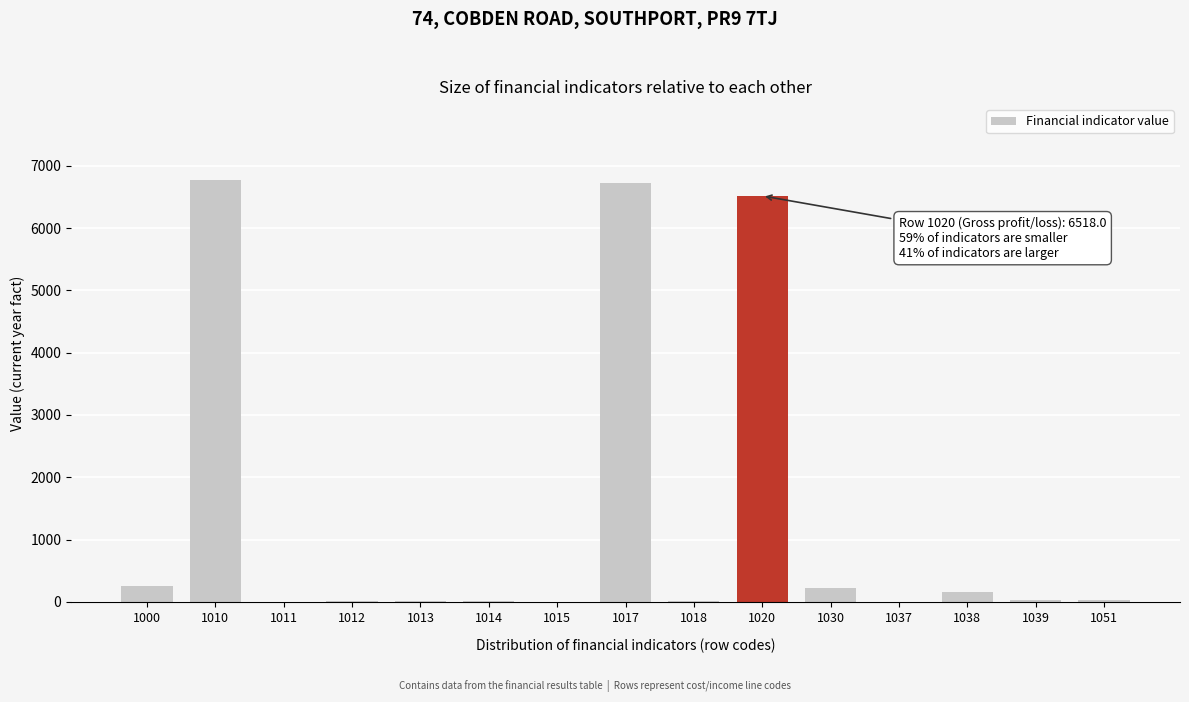

What is the maximum value shown in the chart?

6772.7